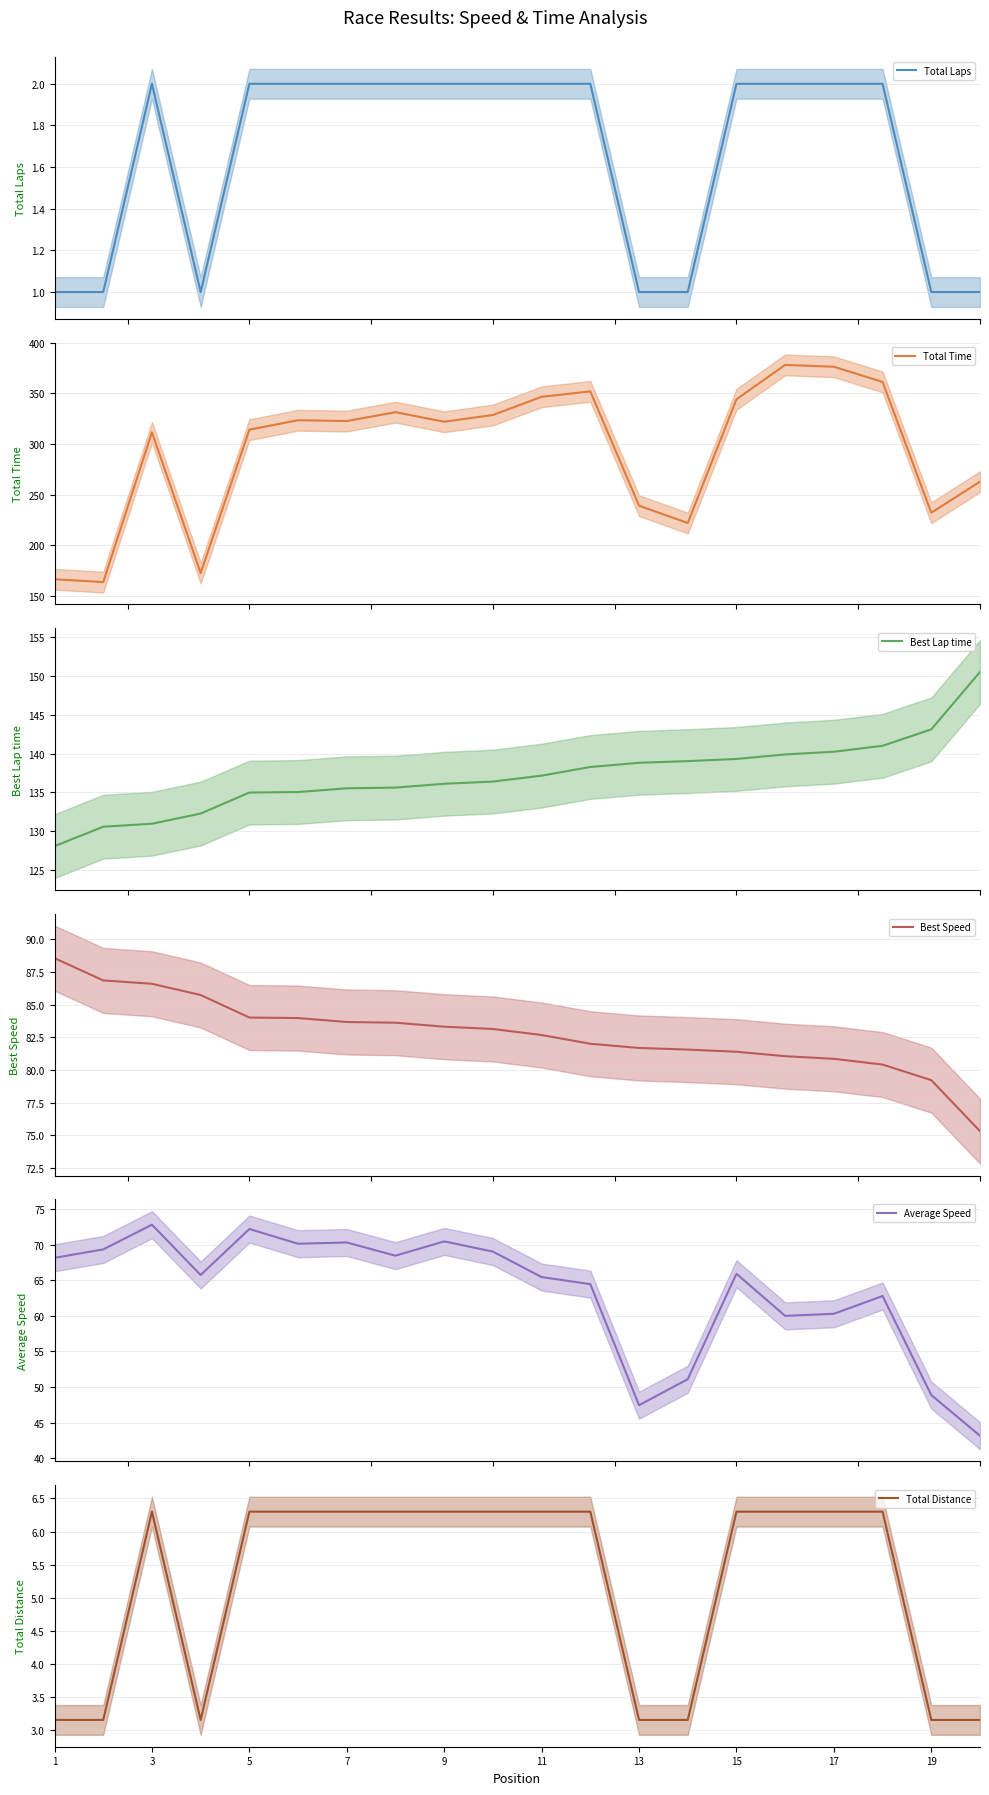

What is the difference between the maximum and minimum values in the Best Speed series?

13.2